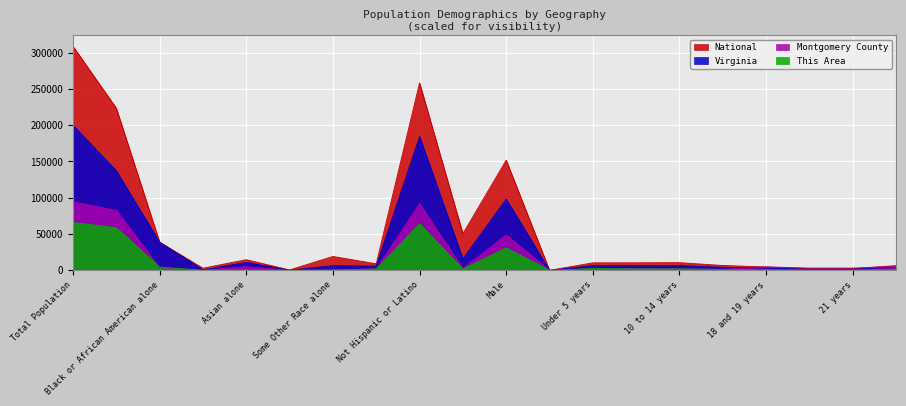

Reading left to right, transcribe all the data shown in this chart.

This Area: 65990.0	58720.0	4480.0	160.0	410.0	10.0	430.0	1780.0	64220.0	1770.0	31070.0	0.0	2520.0	1910.0	1940.0	1220.0	730.0	350.0	370.0	1540.0
Montgomery County: 94392.0	82643.0	3716.0	204.0	5112.0	30.0	716.0	1971.0	91856.0	2536.0	48823.0	0.0	2254.0	2129.0	2054.0	1234.0	4763.0	3151.0	3115.0	5488.0
Virginia: 200025.6	137171.3	38785.0	730.6	10997.2	149.5	6357.0	5835.0	184230.0	15795.6	98149.6	0.0	6502.7	6513.7	6540.6	4118.7	2918.9	1504.2	1479.0	4367.9
National: 308745.5	223553.3	38929.3	2932.2	14674.3	540.0	19107.4	9009.1	258267.9	50477.6	151781.3	0.0	10319.4	10389.6	10579.9	6656.2	4647.5	2308.3	2223.2	6482.7